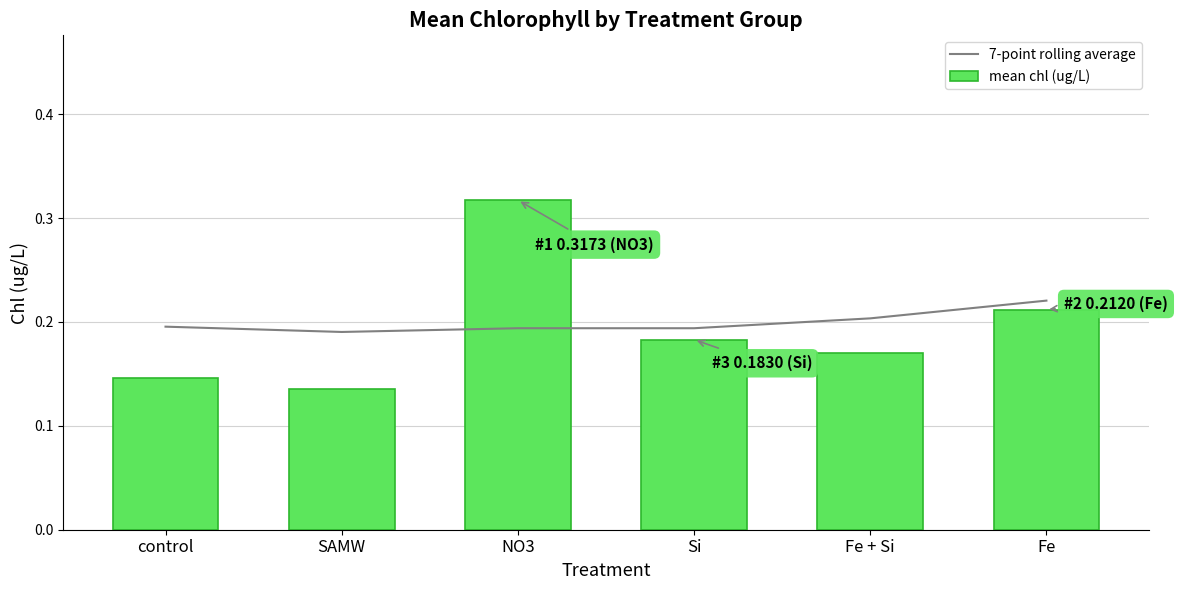

What is the sum of all mean chl (ug/L) values?

1.2